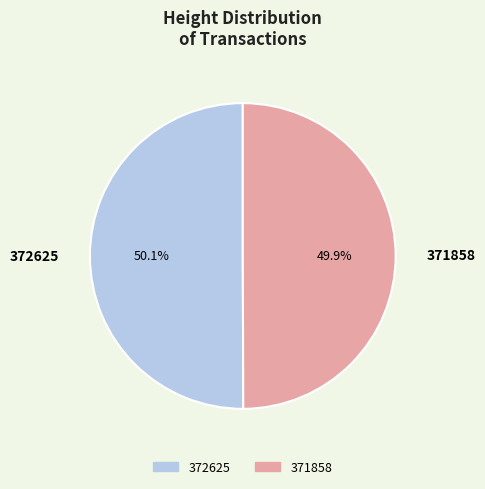

Does any single category account for the majority?

Yes